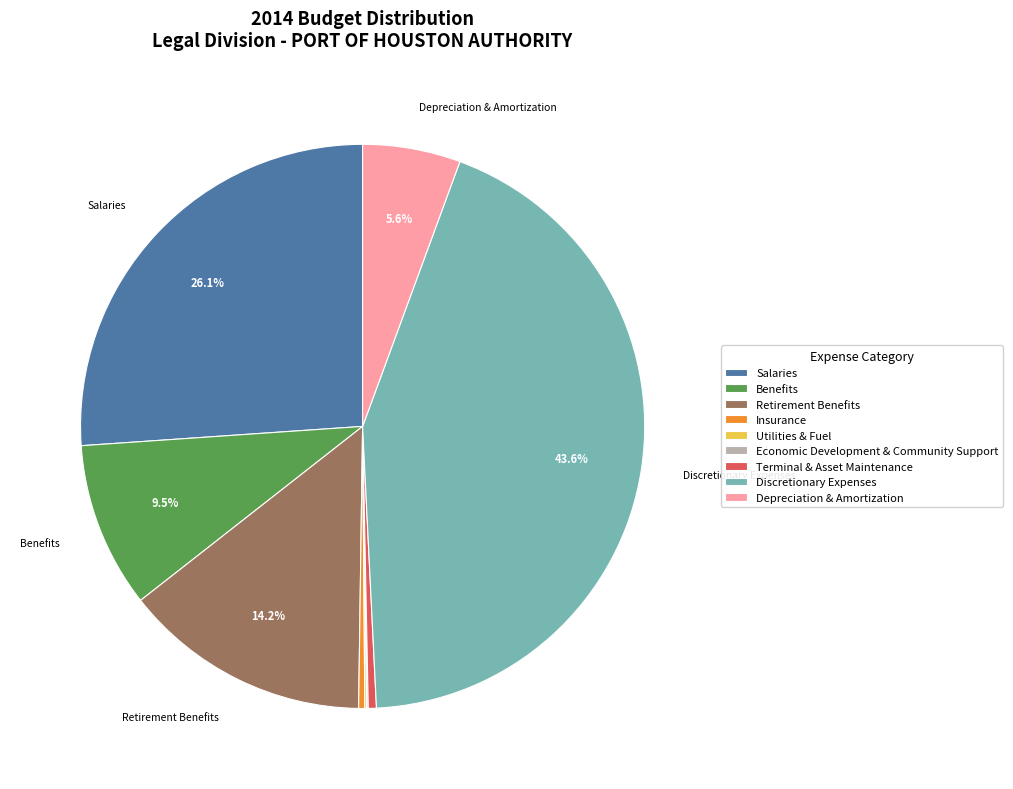

To the nearest percent, what portion does Retirement Benefits represent?

14%